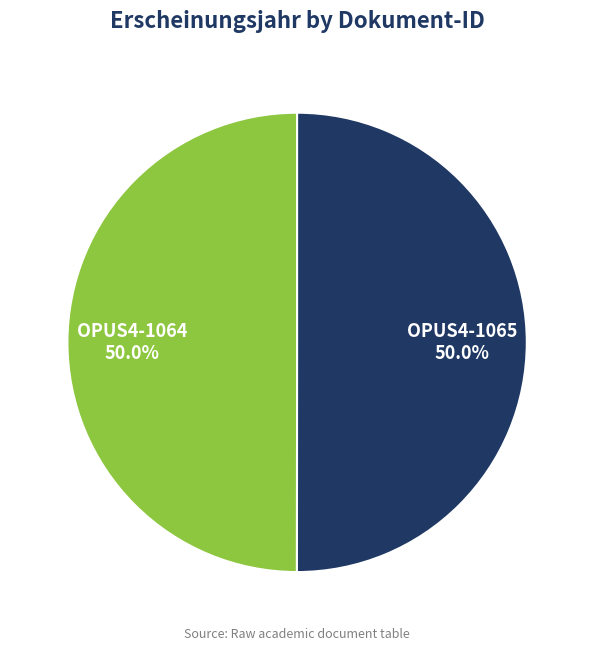

Approximately how many times larger is the value at OPUS4-1065 compared to OPUS4-1064?

1.0